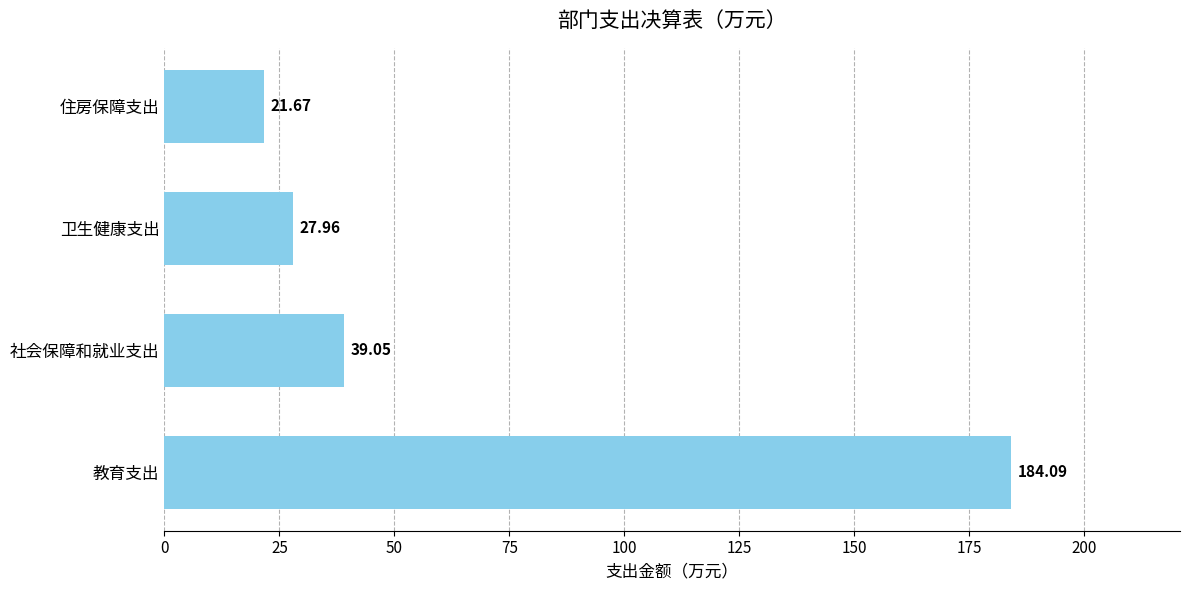

What is the difference between the maximum and minimum values?

162.4